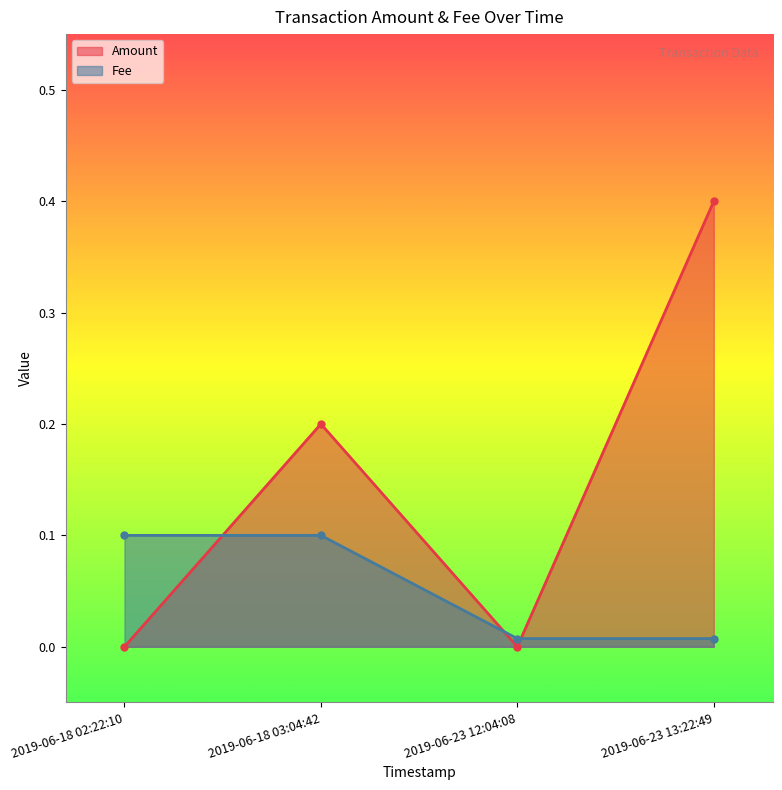

What are all the series names shown in the legend?

Amount, Fee